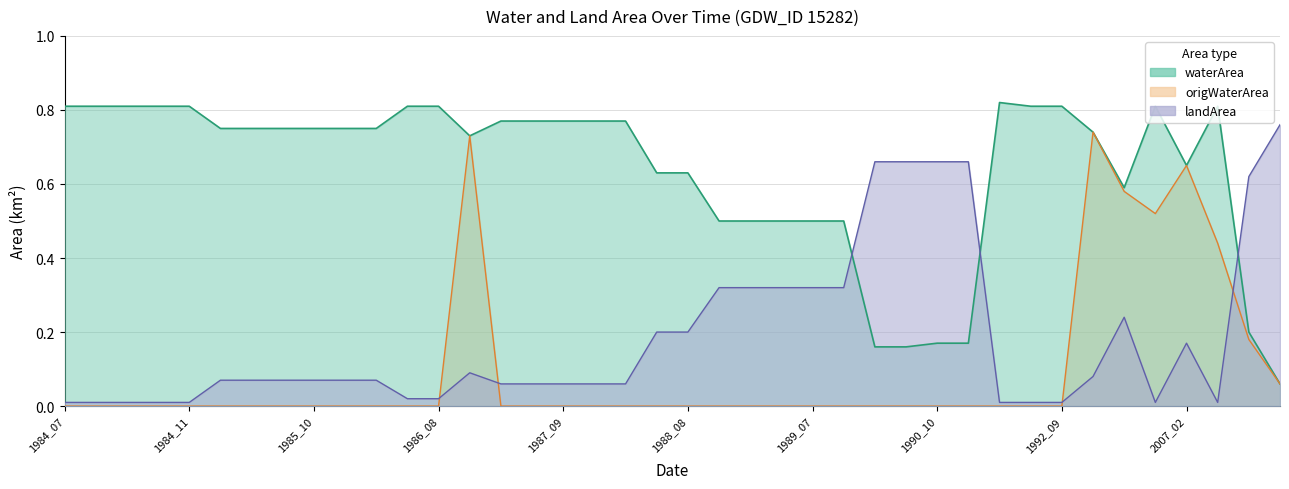

Rank the series by their maximum value, from highest to lowest.

waterArea, landArea, origWaterArea